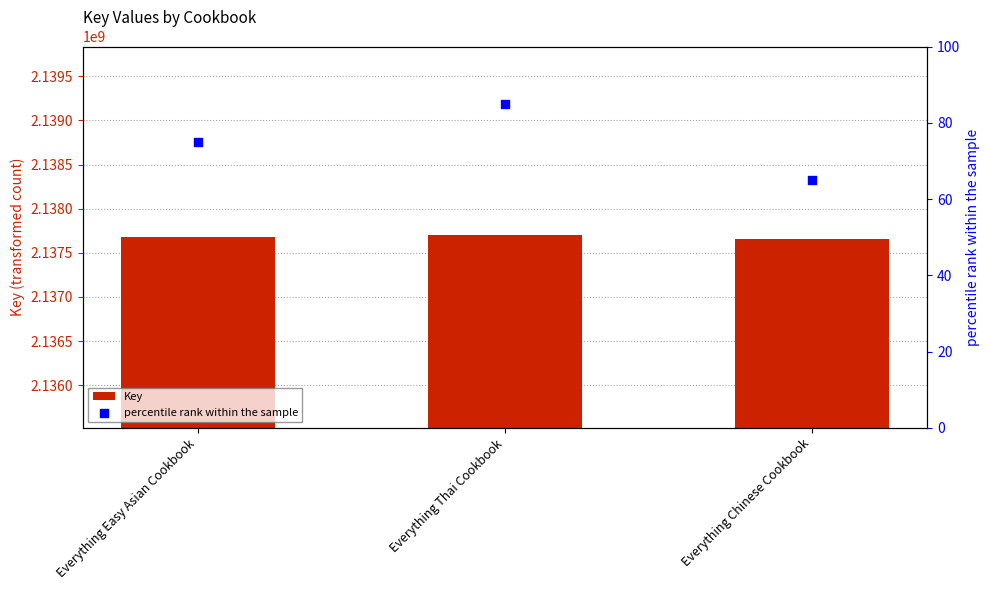

Which series reaches the minimum Y coordinate?

percentile rank within the sample